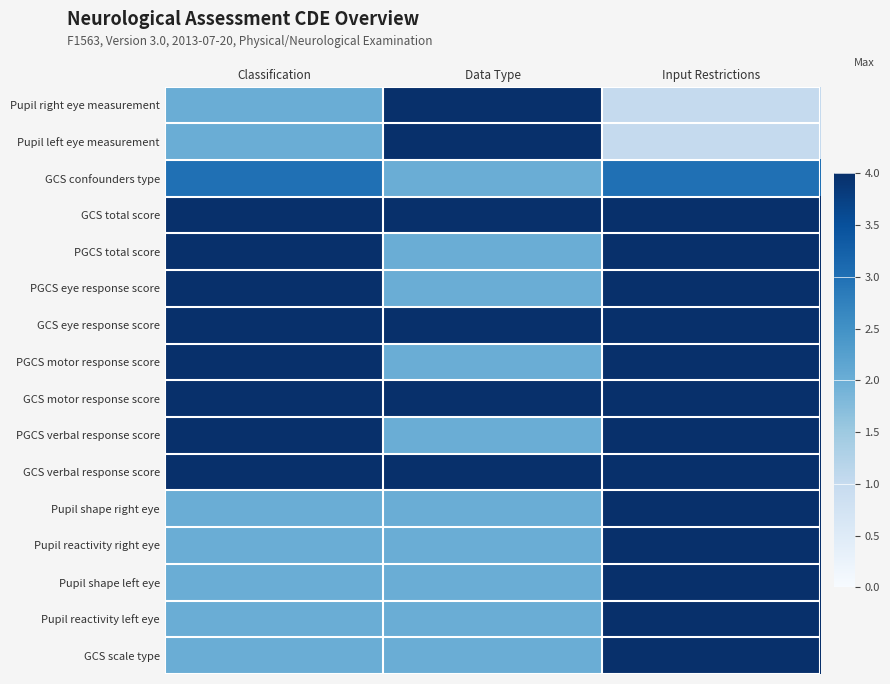

Reading right to left, transcribe all the data shown in this chart.

Pupil right eye measurement: Input Restrictions=1	Data Type=4	Classification=2
Pupil left eye measurement: Input Restrictions=1	Data Type=4	Classification=2
GCS confounders type: Input Restrictions=3	Data Type=2	Classification=3
GCS total score: Input Restrictions=4	Data Type=4	Classification=4
PGCS total score: Input Restrictions=4	Data Type=2	Classification=4
PGCS eye response score: Input Restrictions=4	Data Type=2	Classification=4
GCS eye response score: Input Restrictions=4	Data Type=4	Classification=4
PGCS motor response score: Input Restrictions=4	Data Type=2	Classification=4
GCS motor response score: Input Restrictions=4	Data Type=4	Classification=4
PGCS verbal response score: Input Restrictions=4	Data Type=2	Classification=4
GCS verbal response score: Input Restrictions=4	Data Type=4	Classification=4
Pupil shape right eye: Input Restrictions=4	Data Type=2	Classification=2
Pupil reactivity right eye: Input Restrictions=4	Data Type=2	Classification=2
Pupil shape left eye: Input Restrictions=4	Data Type=2	Classification=2
Pupil reactivity left eye: Input Restrictions=4	Data Type=2	Classification=2
GCS scale type: Input Restrictions=4	Data Type=2	Classification=2